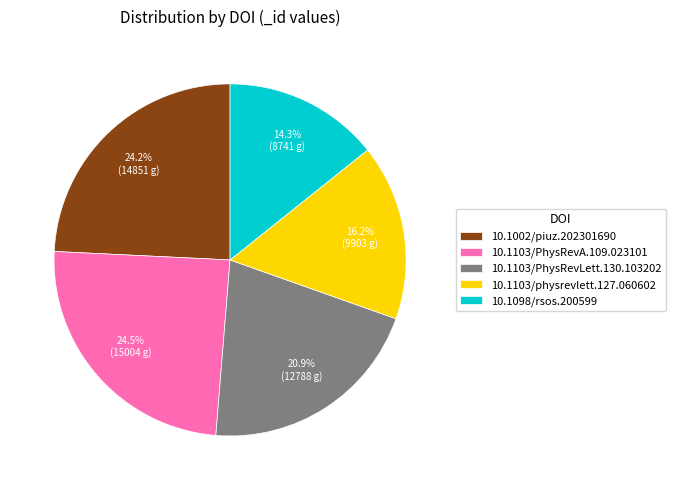

Is there any slice that represents more than half of the pie?

No